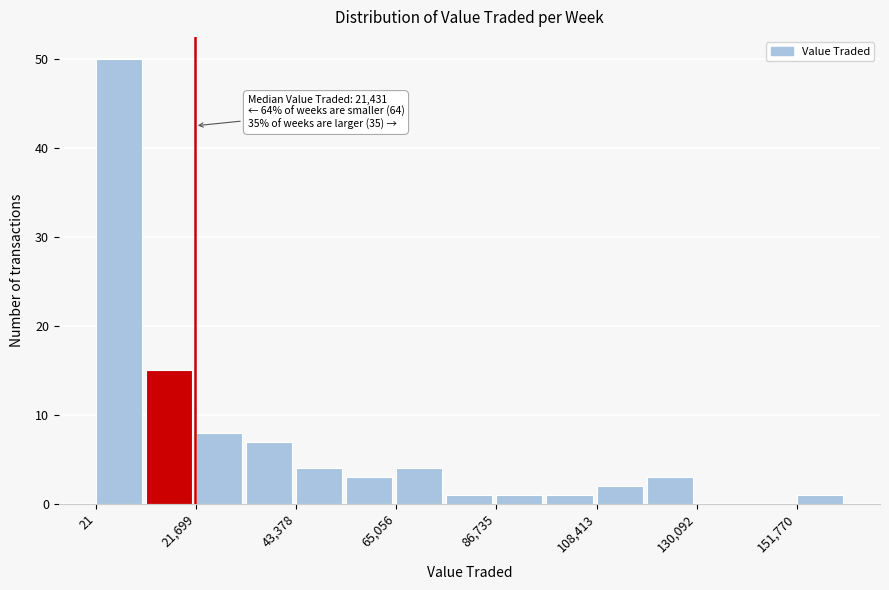

Around what value on the x-axis is the tallest bar? Give the approximate position of its centre, as read against the axis.

5000